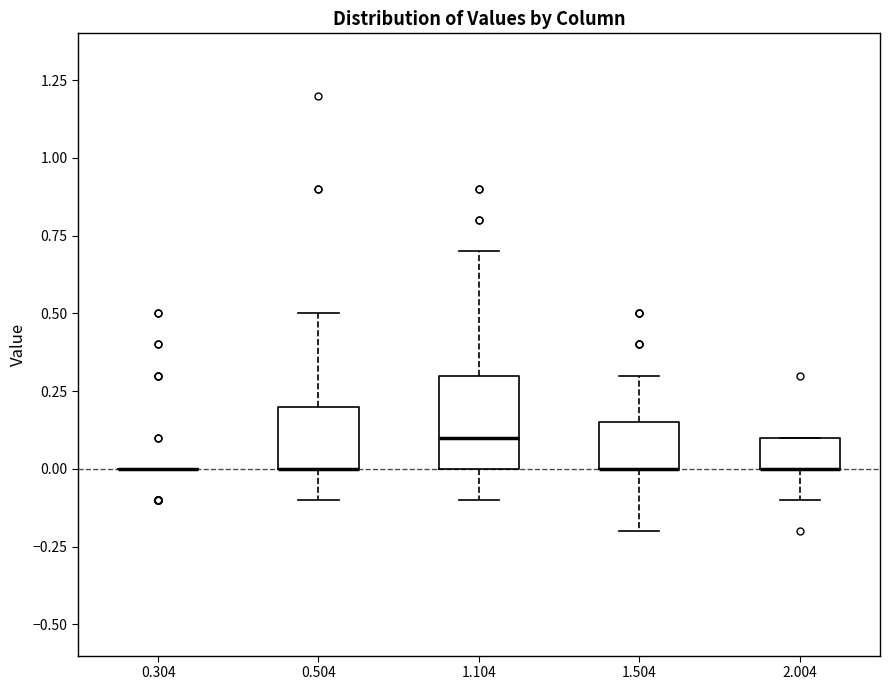

Where is the lower edge of the box at x = 2.004 on the y-axis? The values are not printed on the chart, so give them approximately, as read against the axis.

0.00